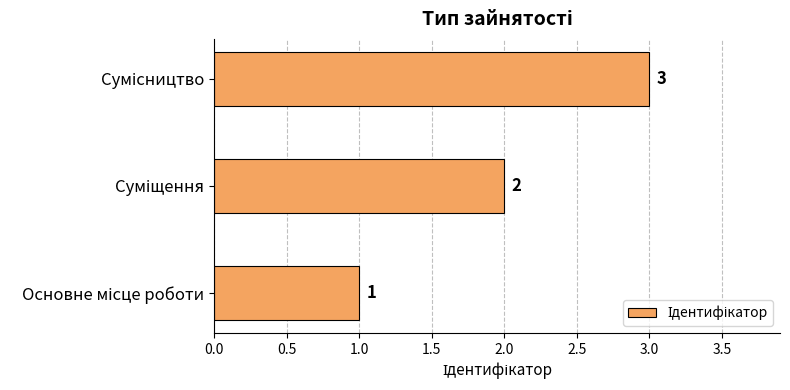

What is the sum of all values?

6